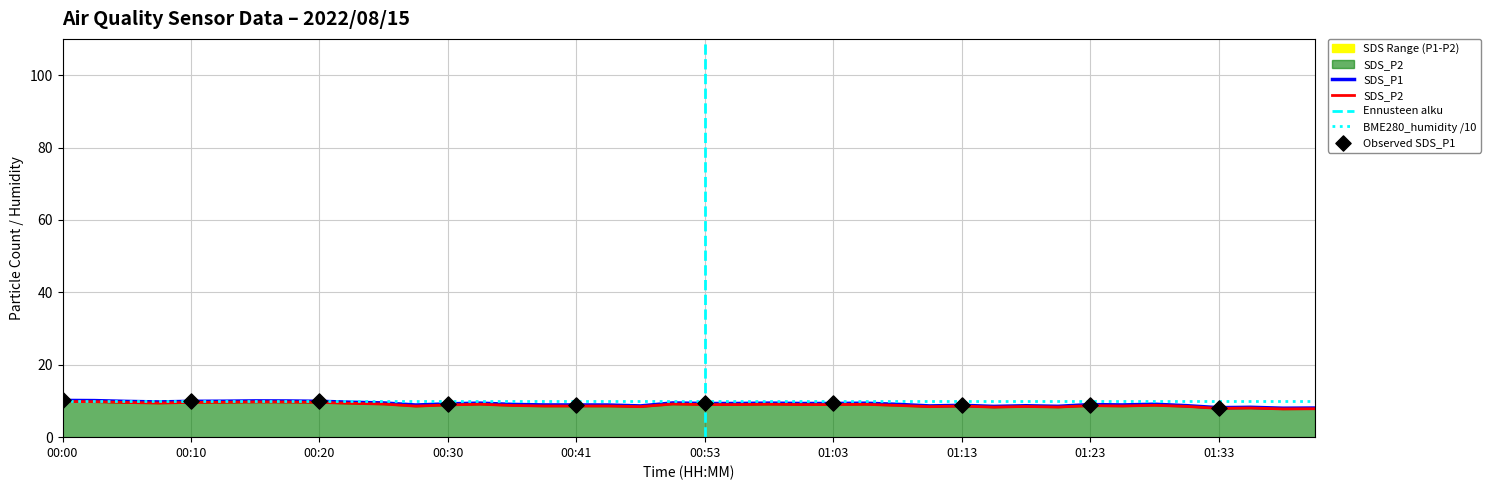

What is the total value across all series at 00:05?

19.5